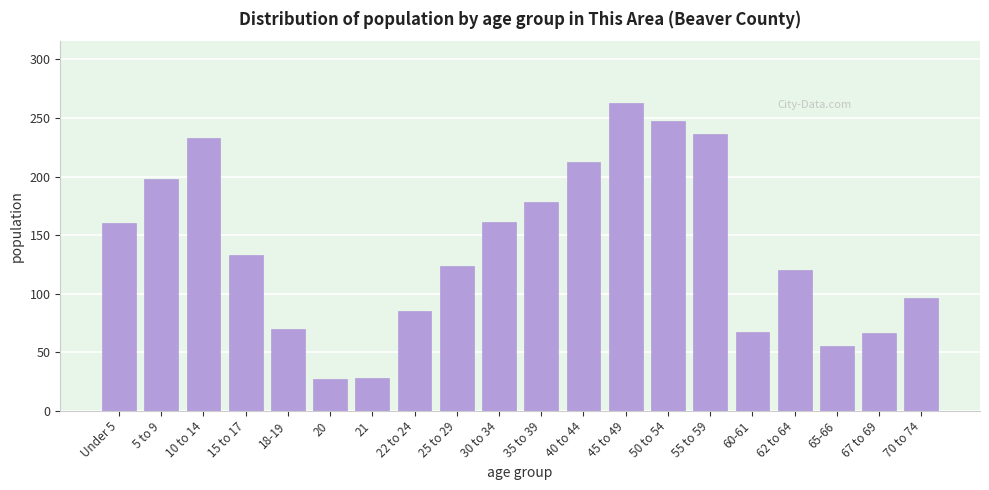

Is it true that the value at 60-61 is 67?

True